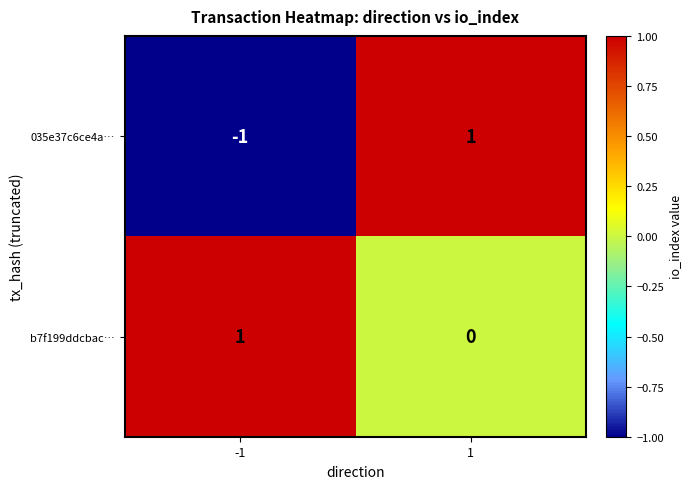

Which series has the widest spread of values?

035e37c6ce4a…